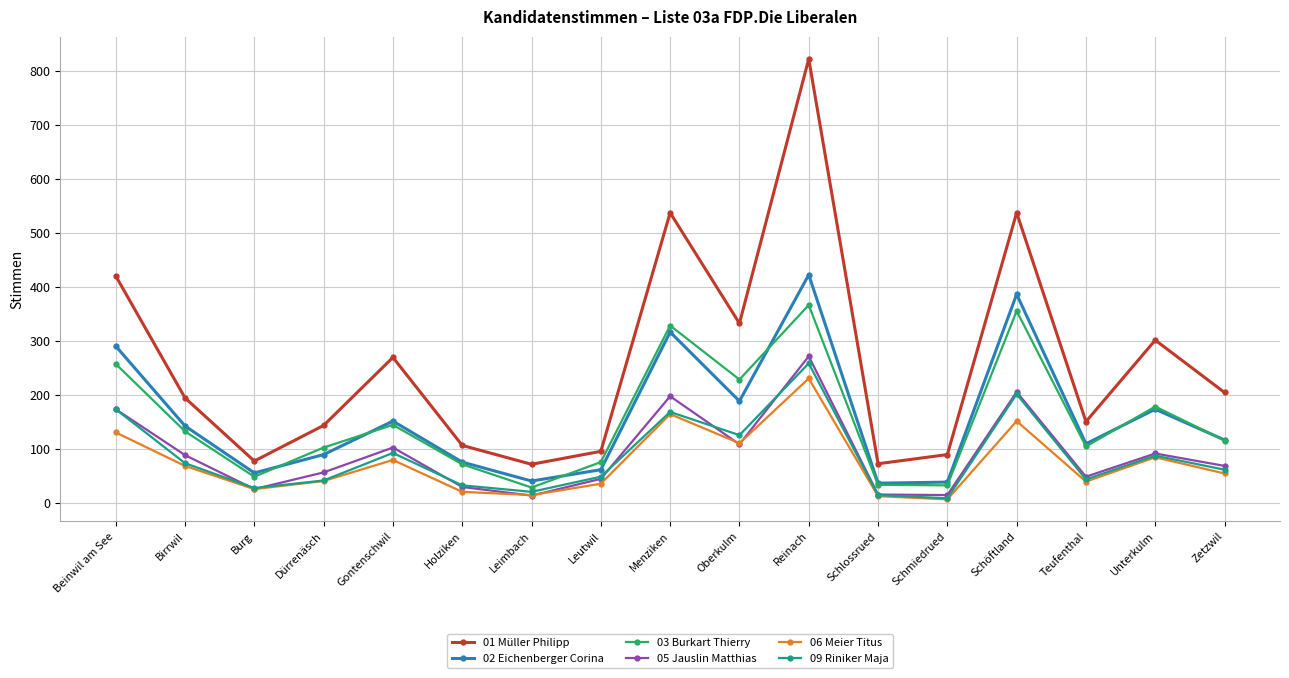

Between Gontenschwil and Reinach, which series saw the biggest shift?

01 Müller Philipp